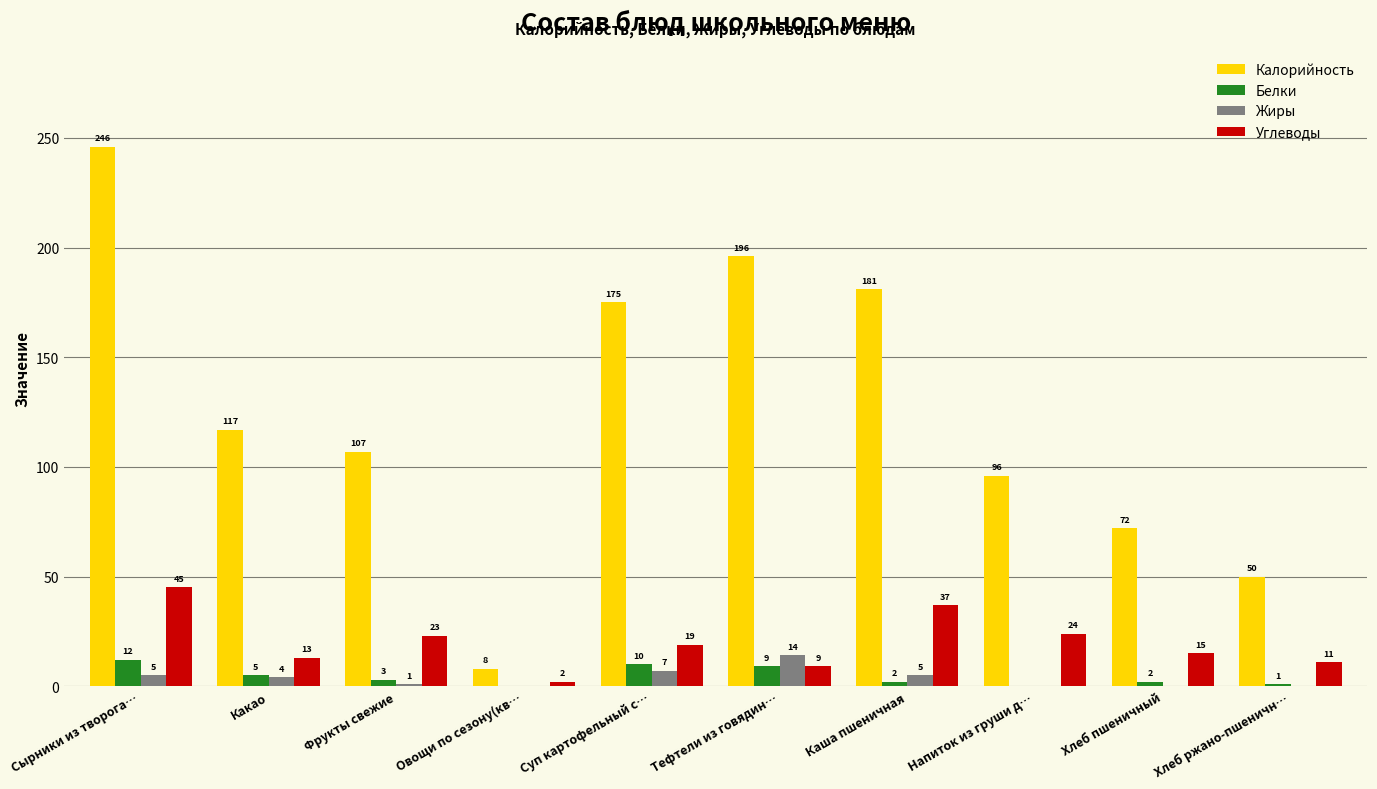

What are all the series names shown in the legend?

Калорийность, Белки, Жиры, Углеводы